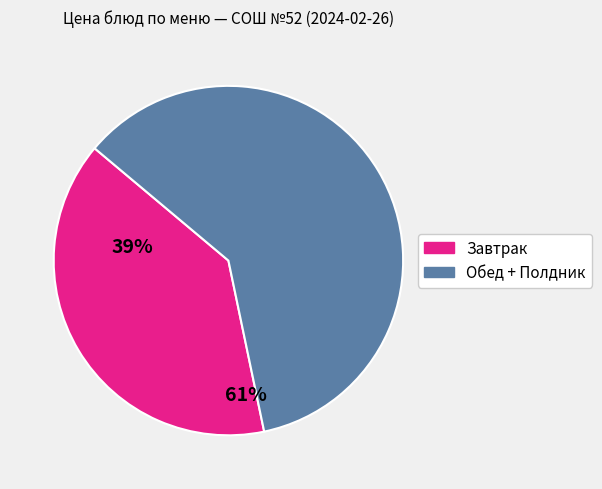

Is there a majority slice in this chart?

Yes